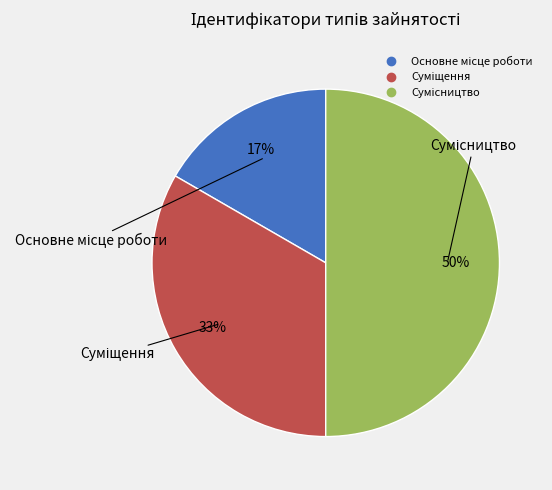

To the nearest percent, what is the difference between the largest and smallest slice percentages?

33%